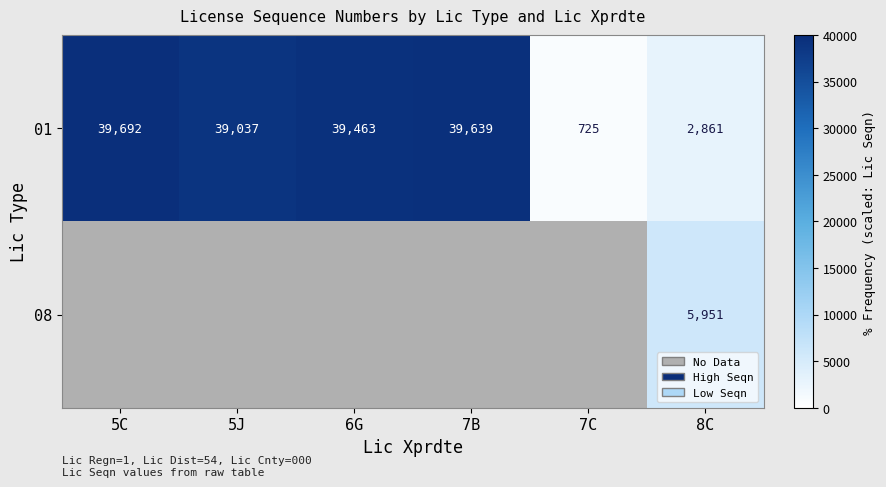

True or false: 01 has a value of 53302 at 5C.

False